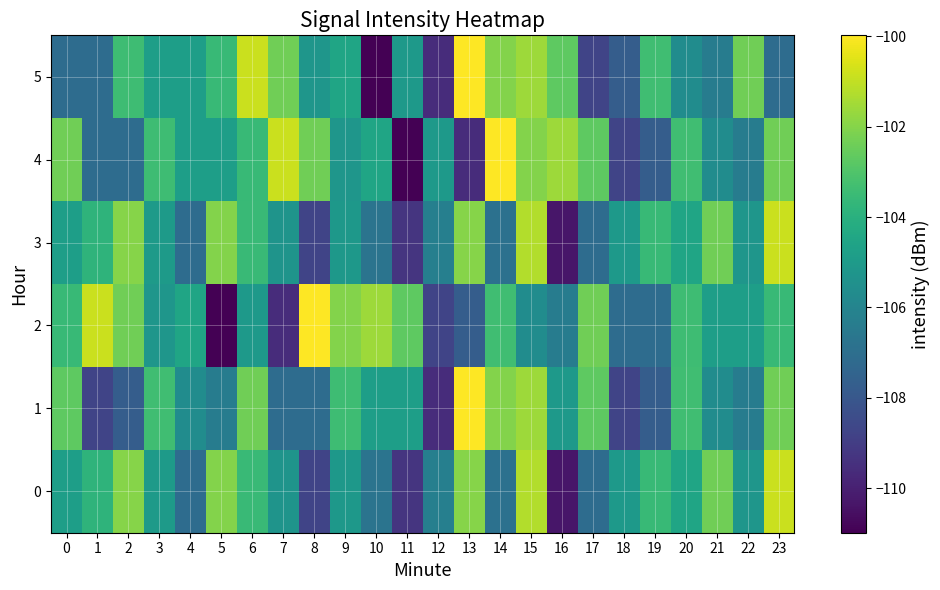

Reading right to left, extract all data points from this chart.

0: 23=-100.8	22=-105.2	21=-102.4	20=-104.5	19=-103.6	18=-105.0	17=-107.1	16=-110.3	15=-101.3	14=-106.9	13=-102.0	12=-106.3	11=-109.3	10=-106.7	9=-105.1	8=-108.7	7=-105.3	6=-103.5	5=-102.0	4=-107.1	3=-105.0	2=-102.0	1=-103.8	0=-104.8
1: 23=-102.4	22=-106.4	21=-105.6	20=-103.4	19=-107.7	18=-108.7	17=-102.7	16=-105.0	15=-101.6	14=-102.0	13=-100.0	12=-109.6	11=-104.8	10=-104.8	9=-103.4	8=-107.1	7=-107.1	6=-102.4	5=-106.4	4=-105.6	3=-103.4	2=-107.7	1=-108.7	0=-102.7
2: 23=-103.6	22=-104.8	21=-104.8	20=-103.4	19=-107.1	18=-107.1	17=-102.4	16=-106.4	15=-105.6	14=-103.4	13=-107.7	12=-108.7	11=-102.7	10=-101.6	9=-102.0	8=-100.0	7=-109.6	6=-105.0	5=-111.0	4=-104.5	3=-105.2	2=-102.4	1=-100.8	0=-103.6
3: 23=-100.8	22=-105.2	21=-102.4	20=-104.5	19=-103.6	18=-105.0	17=-107.1	16=-110.3	15=-101.3	14=-106.9	13=-102.0	12=-106.3	11=-109.3	10=-106.7	9=-105.1	8=-108.7	7=-105.3	6=-103.5	5=-102.0	4=-107.1	3=-105.0	2=-102.0	1=-103.8	0=-104.8
4: 23=-102.4	22=-106.4	21=-105.6	20=-103.4	19=-107.7	18=-108.7	17=-102.7	16=-101.6	15=-102.0	14=-100.0	13=-109.6	12=-105.0	11=-111.0	10=-104.5	9=-105.2	8=-102.4	7=-100.8	6=-103.6	5=-104.8	4=-104.8	3=-103.4	2=-107.1	1=-107.1	0=-102.4
5: 23=-107.1	22=-102.4	21=-106.4	20=-105.6	19=-103.4	18=-107.7	17=-108.7	16=-102.7	15=-101.6	14=-102.0	13=-100.0	12=-109.6	11=-105.0	10=-111.0	9=-104.5	8=-105.2	7=-102.4	6=-100.8	5=-103.6	4=-104.8	3=-104.8	2=-103.4	1=-107.1	0=-107.1